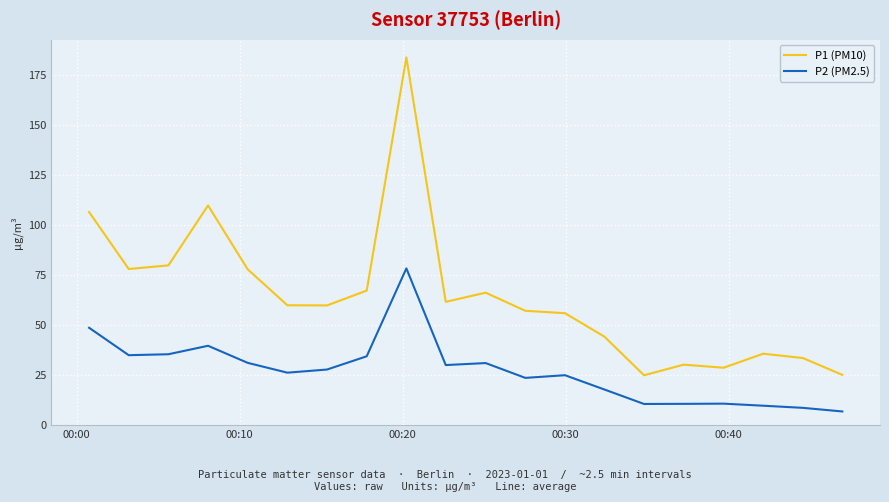

What is the difference between the maximum and minimum values in the P1 (PM10) series?

158.7